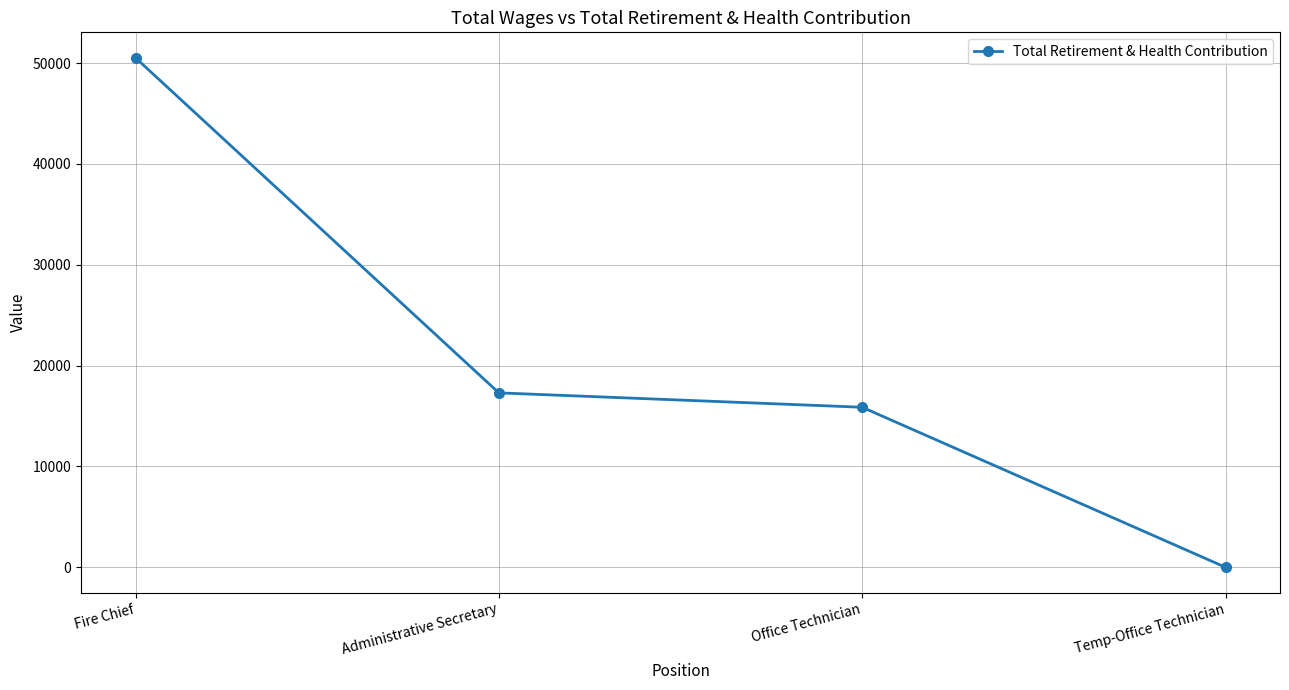

What is the difference between the maximum and minimum values?

50519